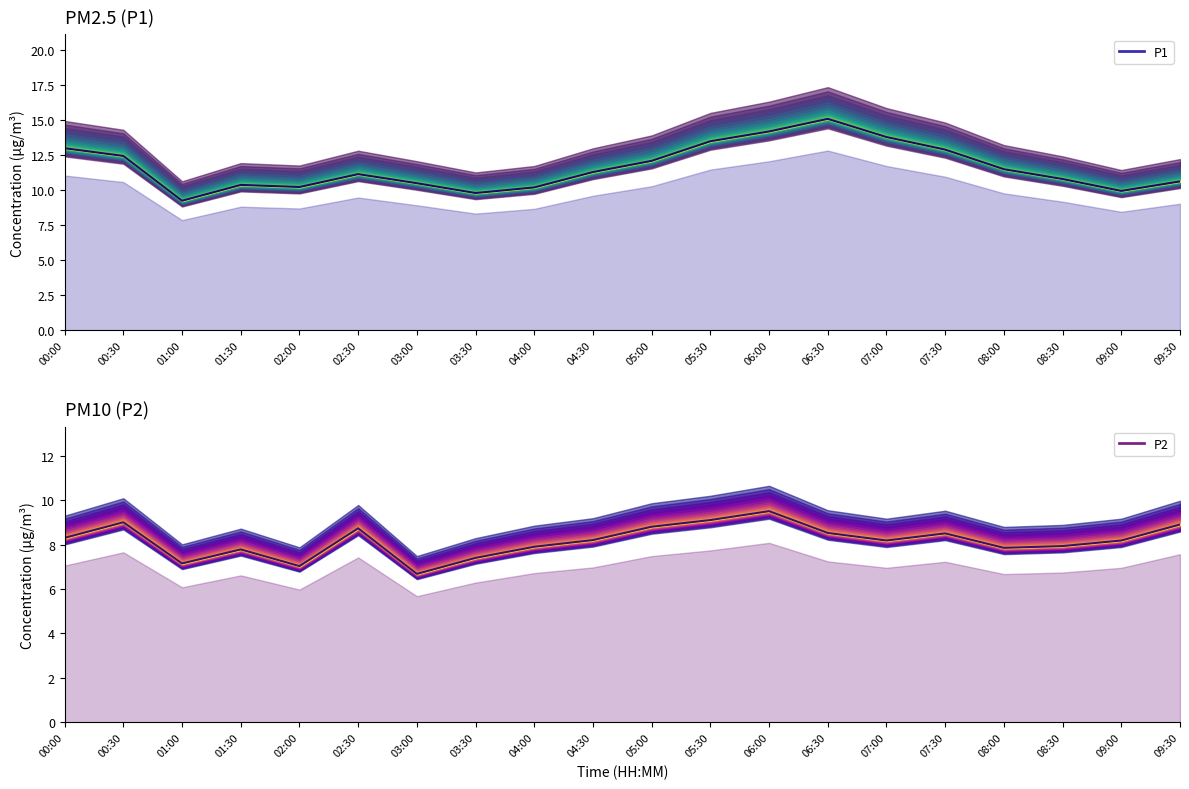

Between 01:30 and 02:00, which series saw the biggest shift?

P2